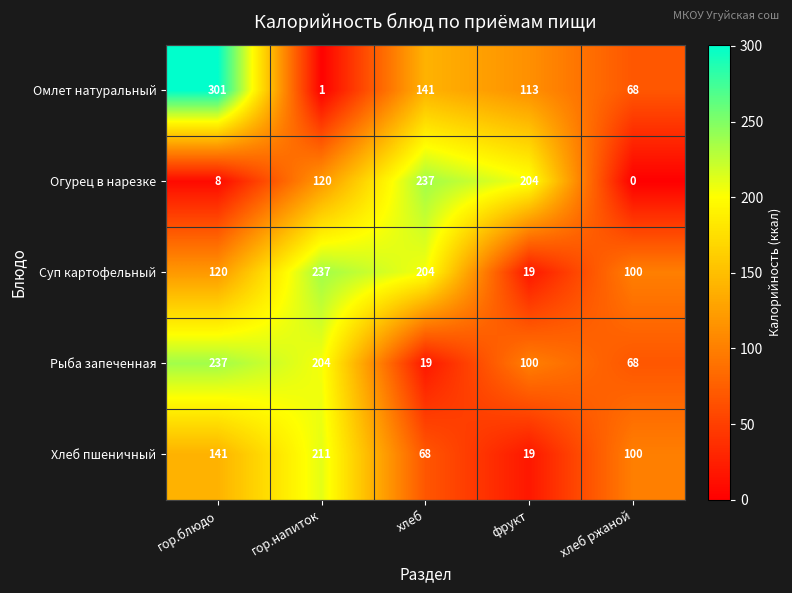

The Огурец в нарезке series shows -166 at хлеб ржаной. True or false?

False